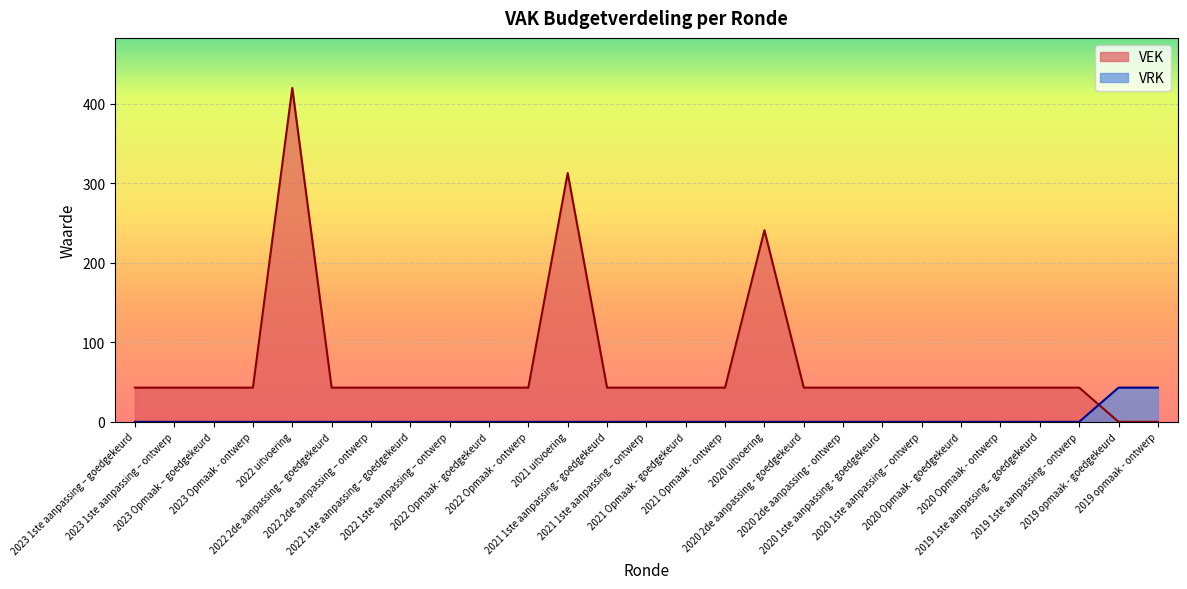

Reading left to right, extract all data points from this chart.

VEK: 43	43	43	43	420	43	43	43	43	43	43	313	43	43	43	43	241	43	43	43	43	43	43	43	43	0	0
VRK: 0	0	0	0	0	0	0	0	0	0	0	0	0	0	0	0	0	0	0	0	0	0	0	0	0	43	43